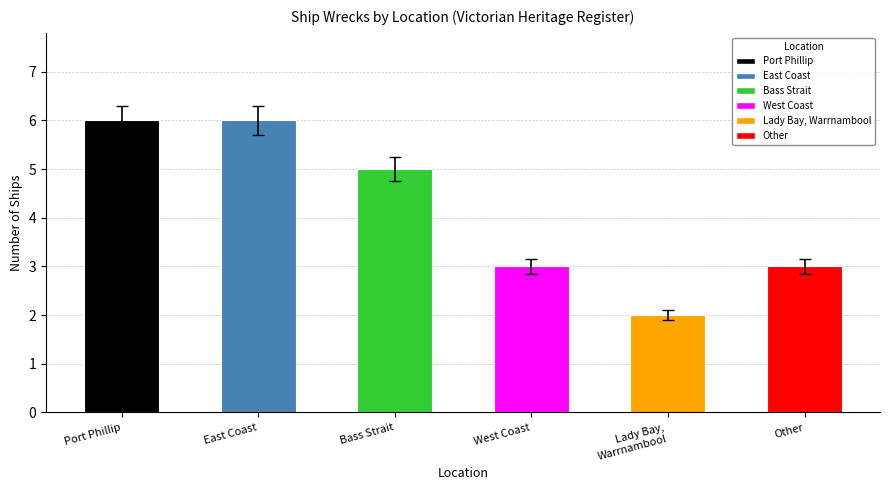

What is the ratio of the value at Other to the value at West Coast?

1.0